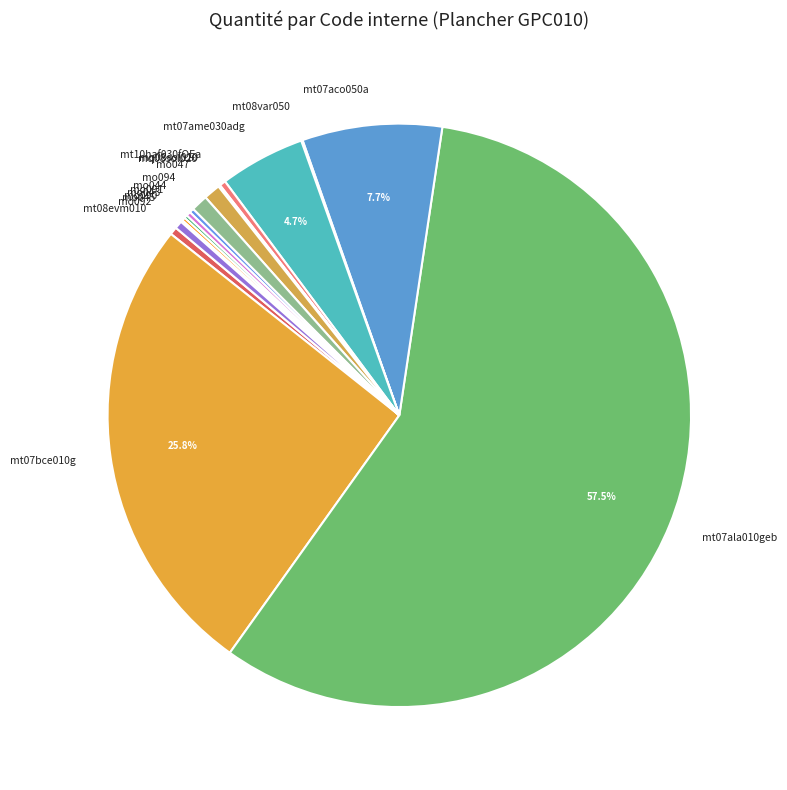

What is the largest slice in the pie chart?

mt07ala010geb